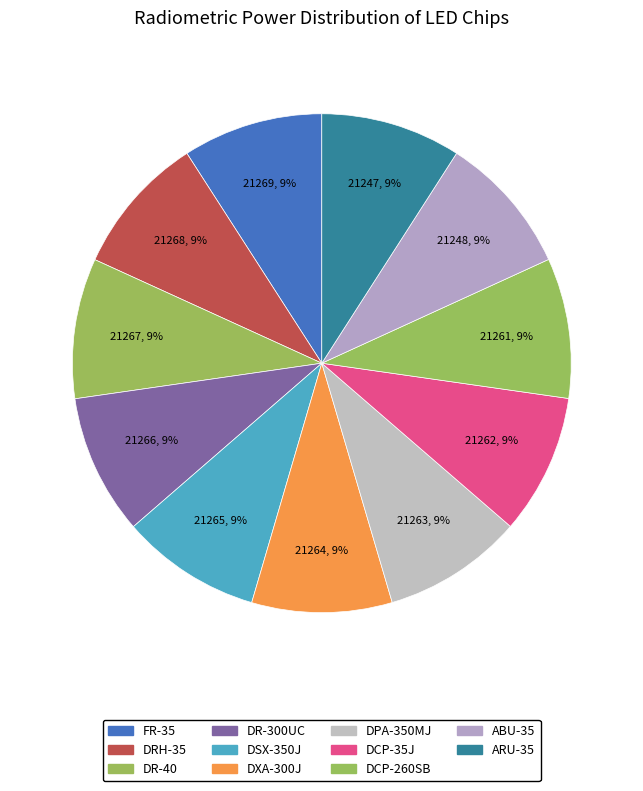

Approximately how many times larger is the value at DCP-260SB compared to ABU-35?

1.0